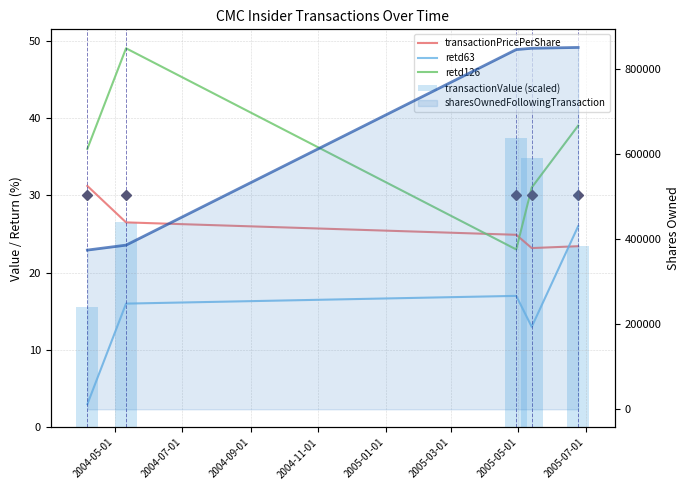

Between 2004-05-01 and 2004-07-01, which series saw the biggest shift?

retd63